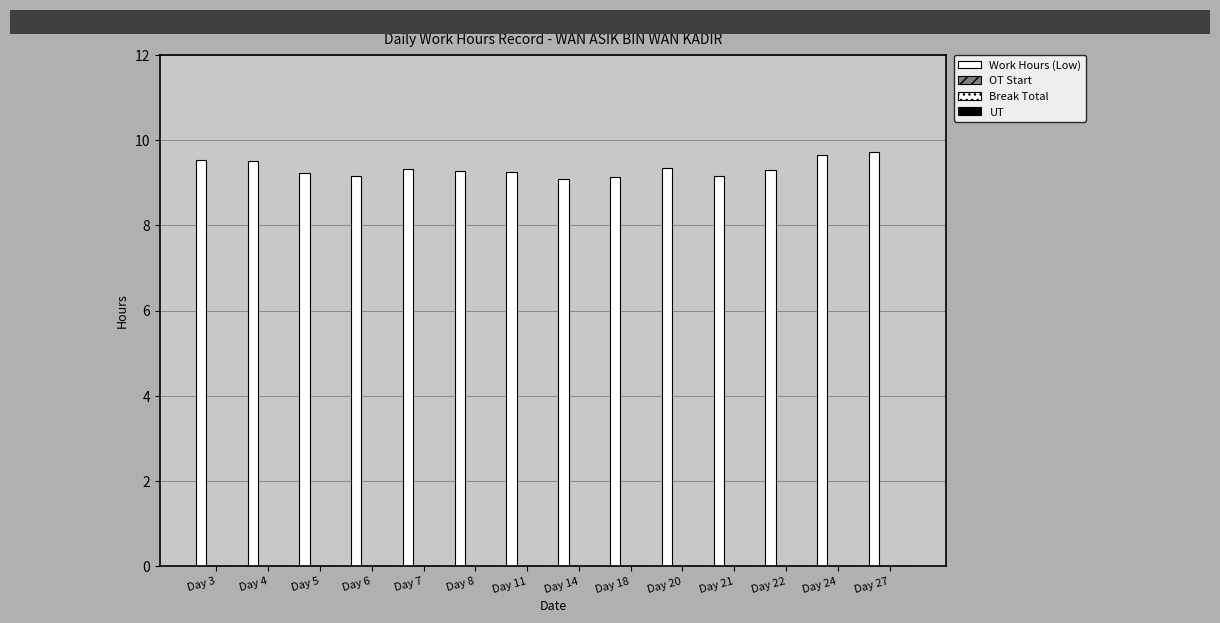

Reading left to right, list all the values displayed in this chart.

Work Hours (Low): Day 3=9.5	Day 4=9.5	Day 5=9.2	Day 6=9.2	Day 7=9.3	Day 8=9.3	Day 11=9.2	Day 14=9.1	Day 18=9.1	Day 20=9.3	Day 21=9.2	Day 22=9.3	Day 24=9.7	Day 27=9.7
OT Start: Day 3=0.0	Day 4=0.0	Day 5=0.0	Day 6=0.0	Day 7=0.0	Day 8=0.0	Day 11=0.0	Day 14=0.0	Day 18=0.0	Day 20=0.0	Day 21=0.0	Day 22=0.0	Day 24=0.0	Day 27=0.0
Break Total: Day 3=0.0	Day 4=0.0	Day 5=0.0	Day 6=0.0	Day 7=0.0	Day 8=0.0	Day 11=0.0	Day 14=0.0	Day 18=0.0	Day 20=0.0	Day 21=0.0	Day 22=0.0	Day 24=0.0	Day 27=0.0
UT: Day 3=0.0	Day 4=0.0	Day 5=0.0	Day 6=0.0	Day 7=0.0	Day 8=0.0	Day 11=0.0	Day 14=0.0	Day 18=0.0	Day 20=0.0	Day 21=0.0	Day 22=0.0	Day 24=0.0	Day 27=0.0